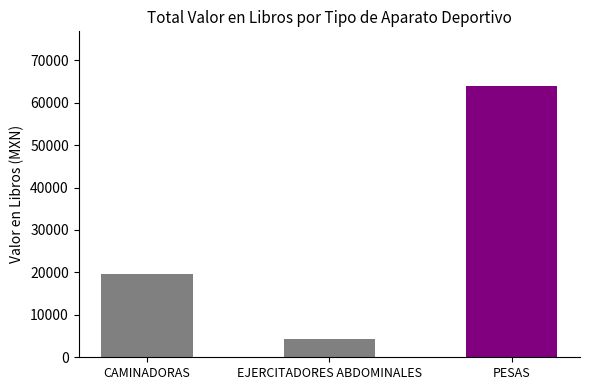

What is the sum of the values at EJERCITADORES ABDOMINALES and CAMINADORAS?

24005